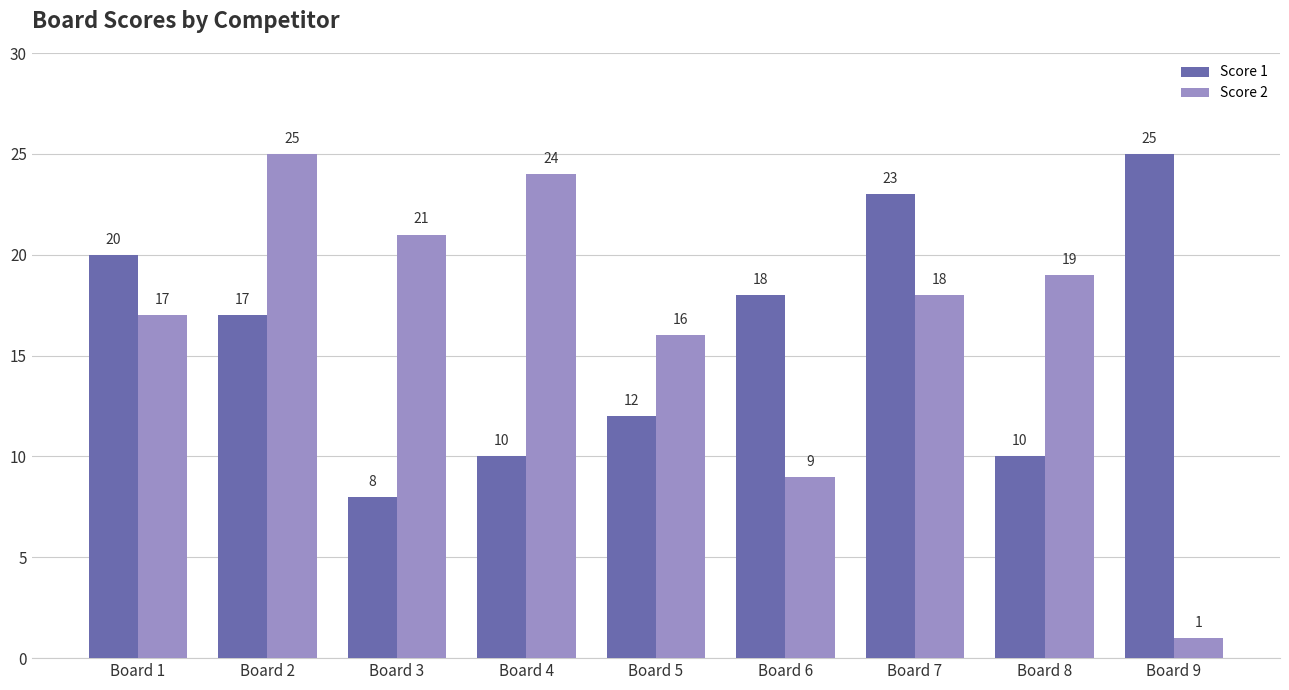

Rank the series by their average value, from highest to lowest.

Score 2, Score 1